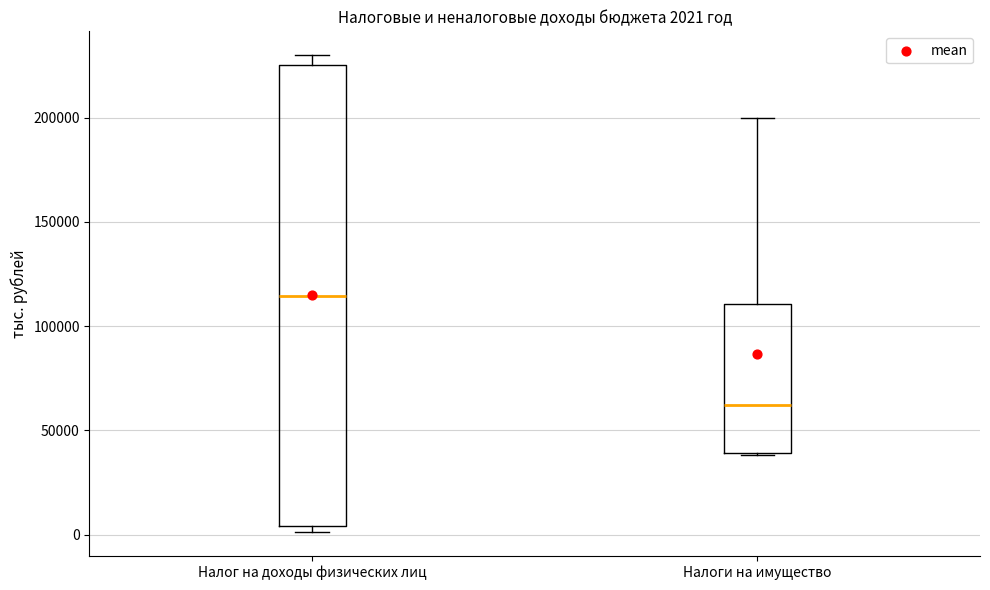

Which box has the highest median line?

Налог на доходы физических лиц